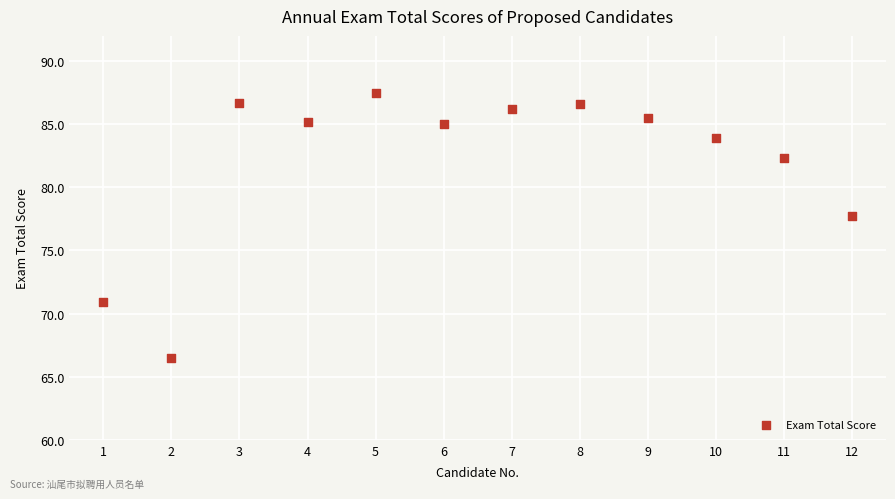

What is the range of X values (max minus min)?

11.0